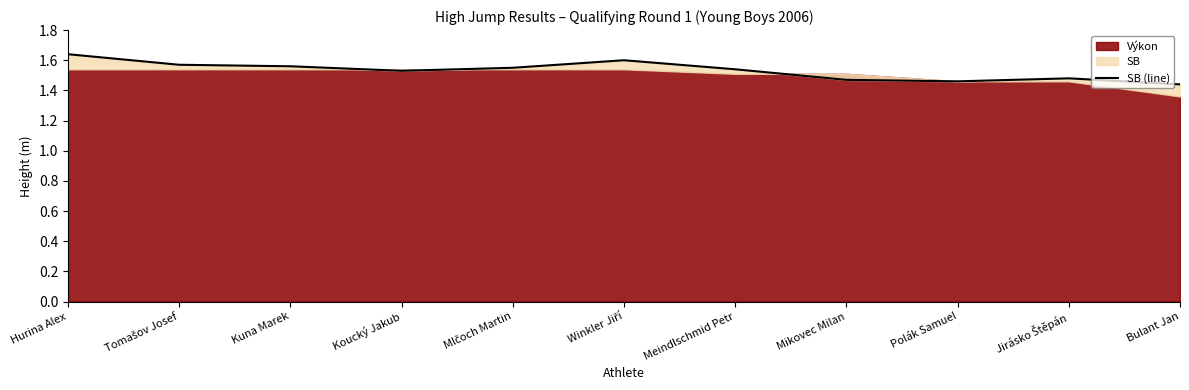

At which category does the data reach its first local peak?

Winkler Jiří